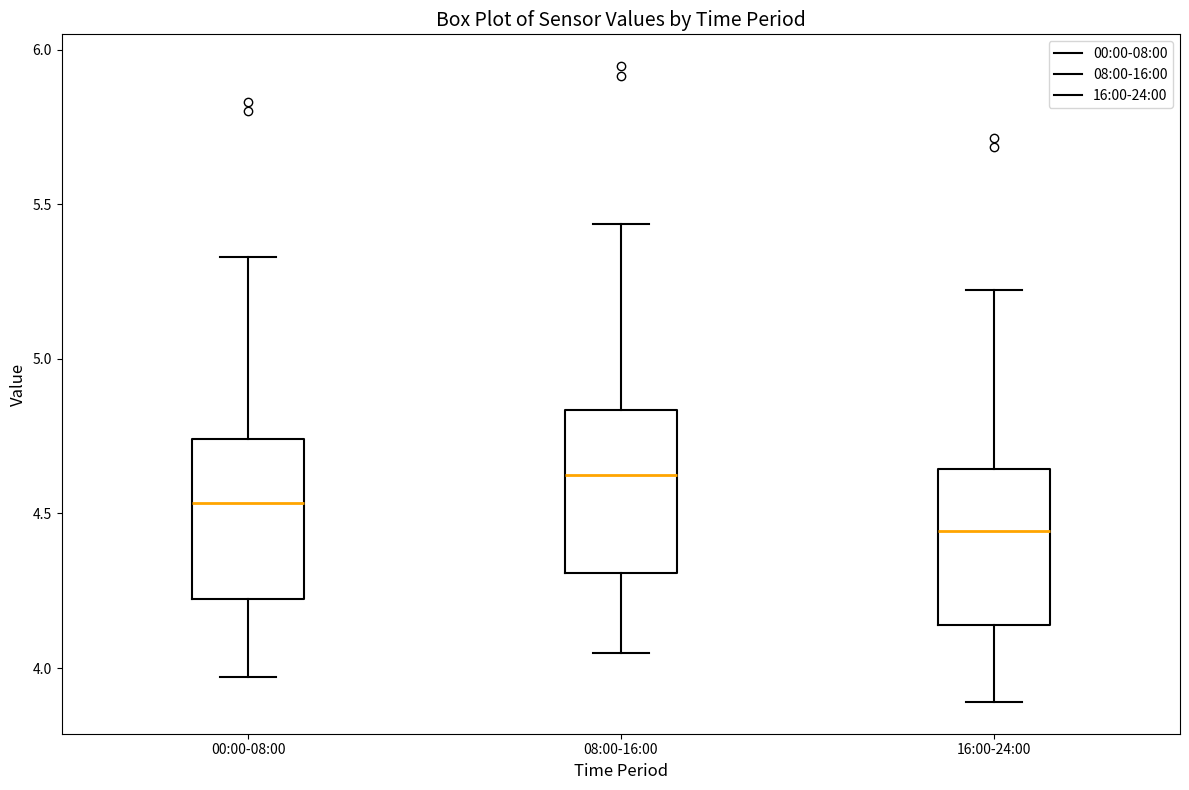

Where does the upper whisker of the box for 08:00-16:00 end on the y-axis? The values are not printed on the chart, so give them approximately, as read against the axis.

5.45